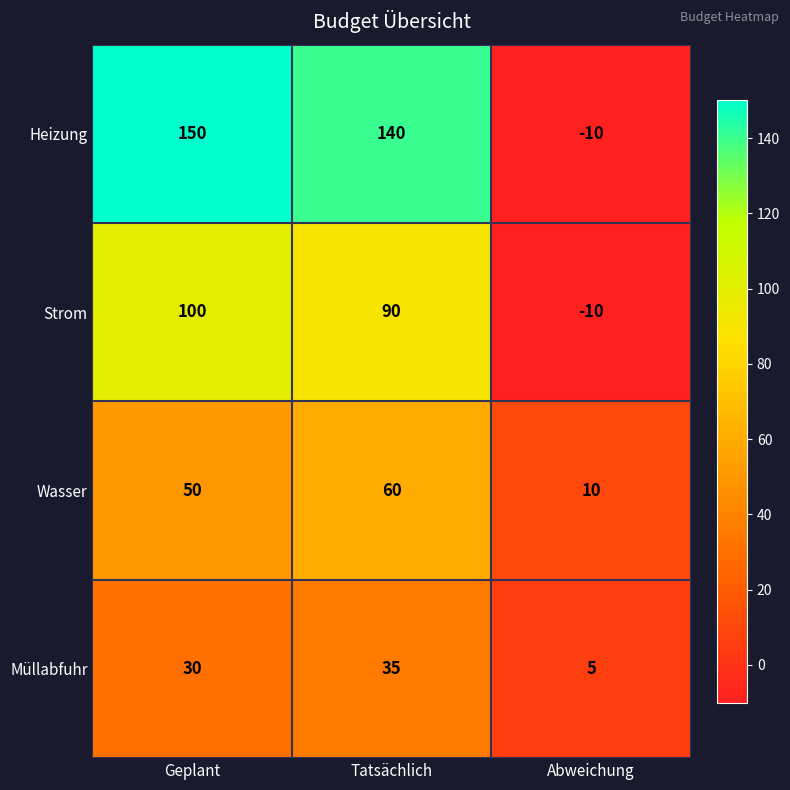

Rank the series by their average value, from lowest to highest.

Müllabfuhr, Wasser, Strom, Heizung